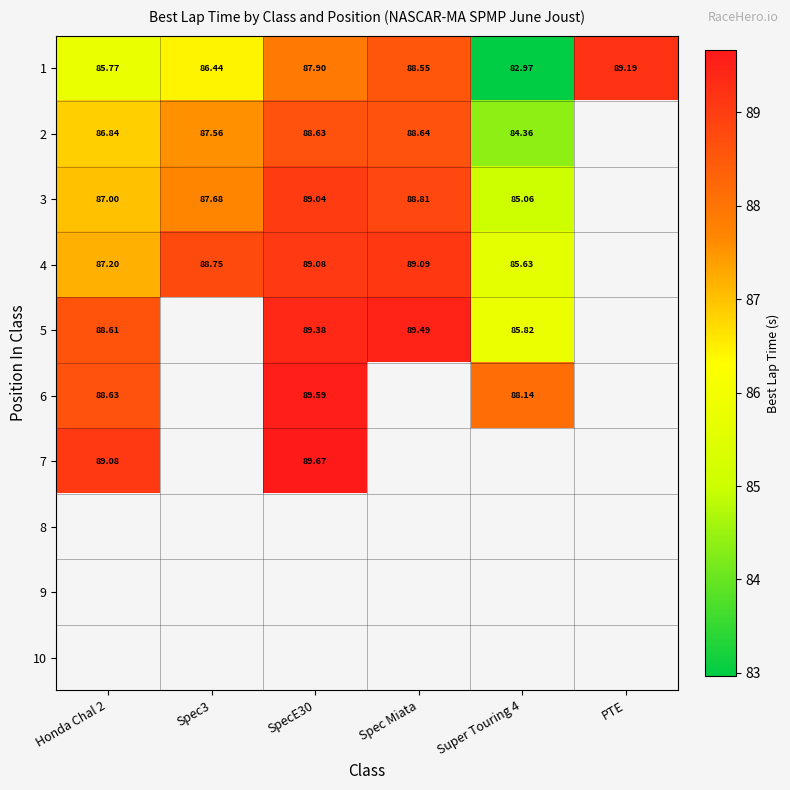

What is the difference between the 1 values at Honda Chal 2 and Super Touring 4?

2.8